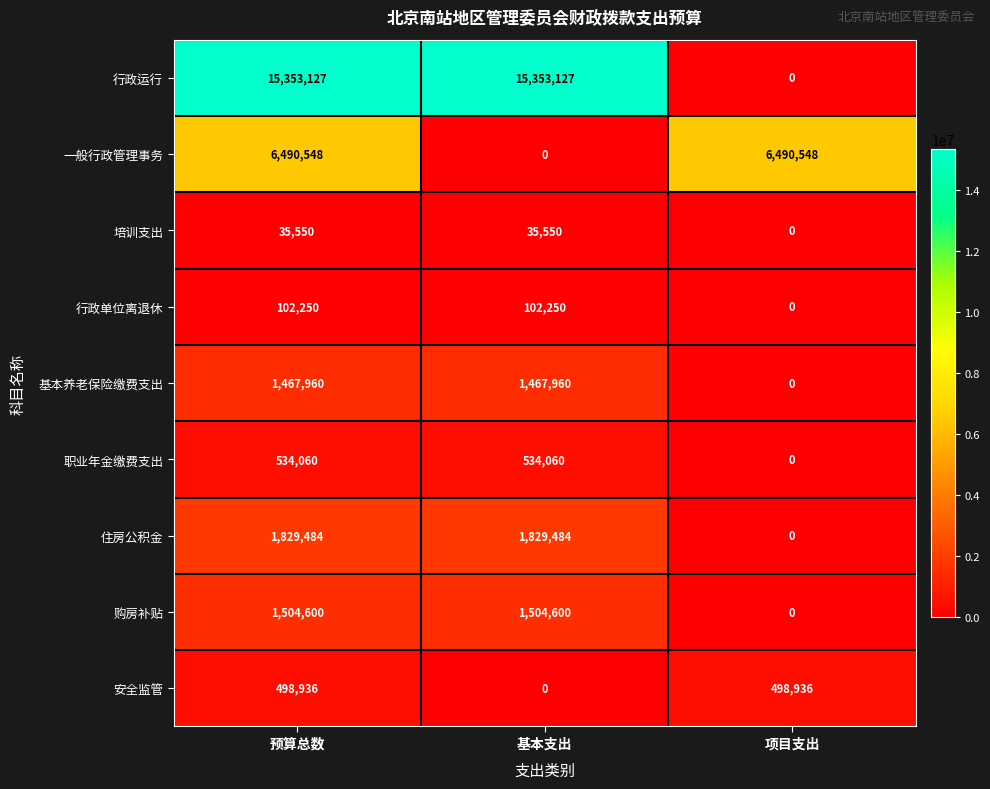

What is the spread (max minus min) of values at 项目支出?

6490548